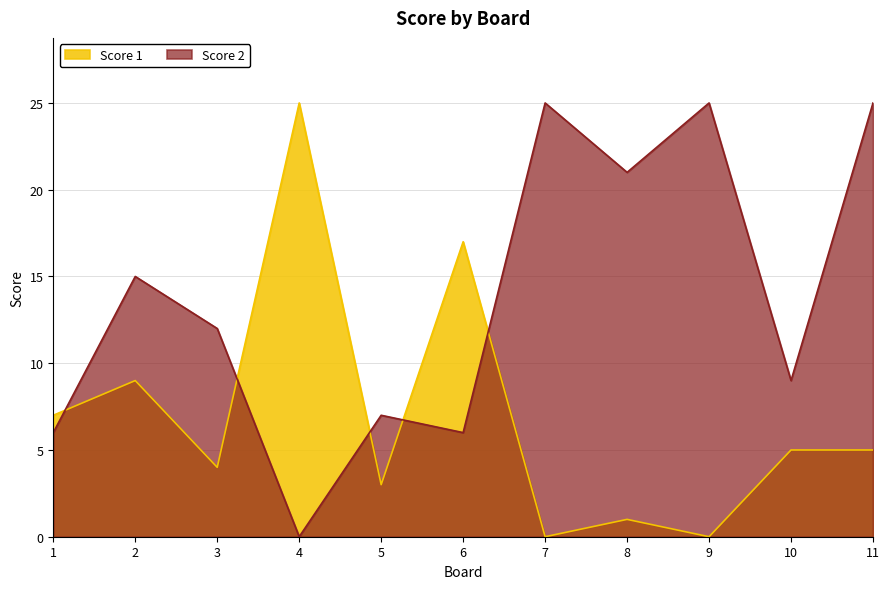

What is the approximate value of Score 1 at 1?

7